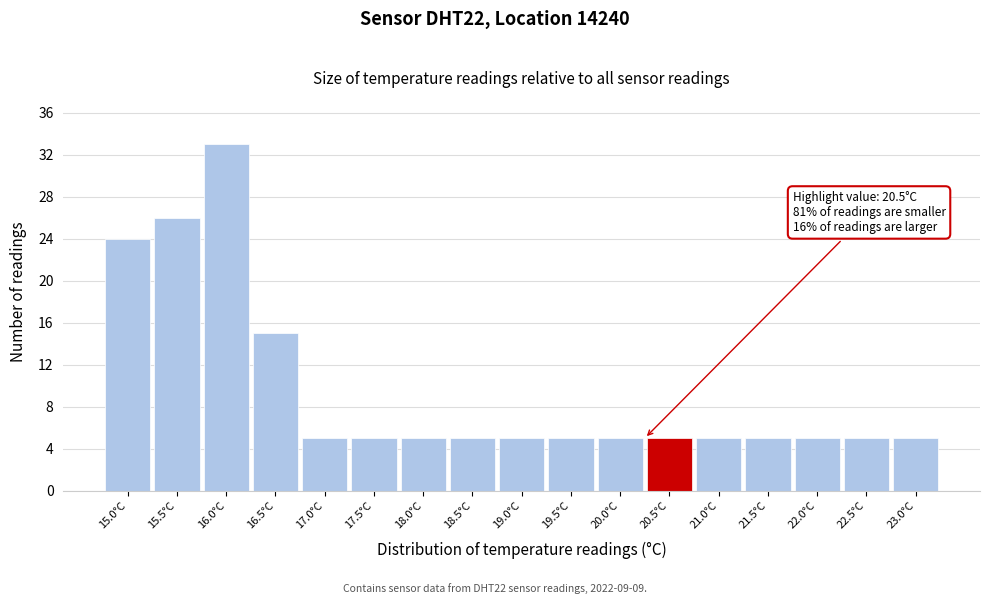

Reading left to right, extract all data points from this chart.

24	26	33	15	5	5	5	5	5	5	5	5	5	5	5	5	5